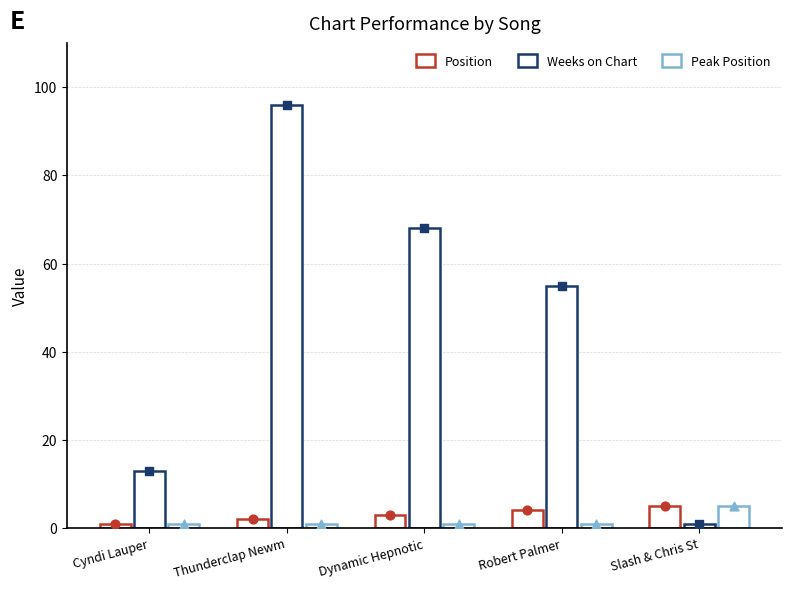

Which series has the largest total across all categories?

Weeks on Chart